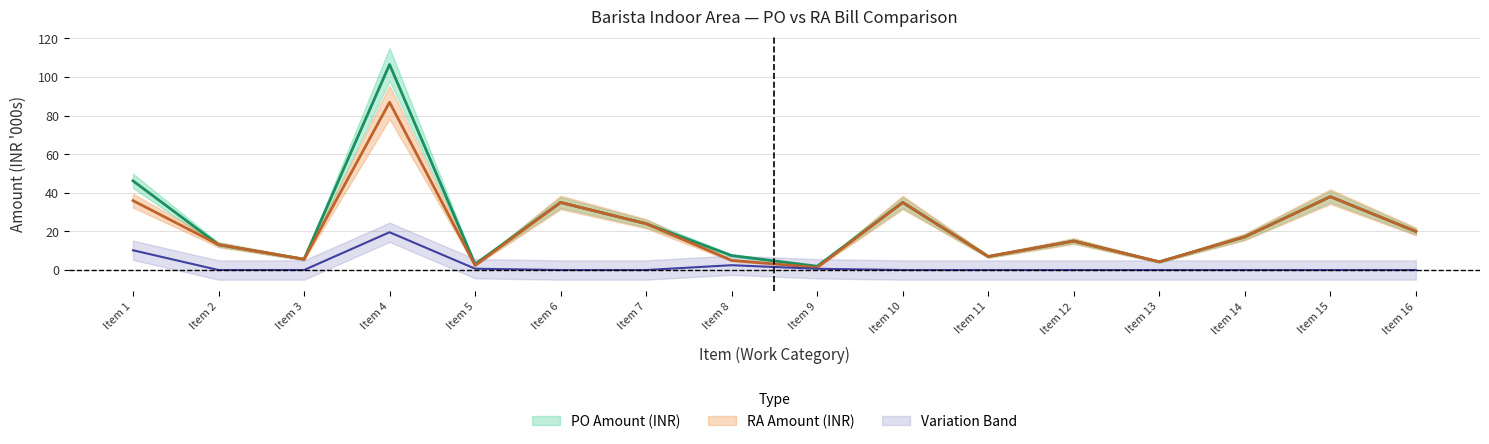

True or false: PO Amount (INR) and RA Amount (INR) cross at least once.

False